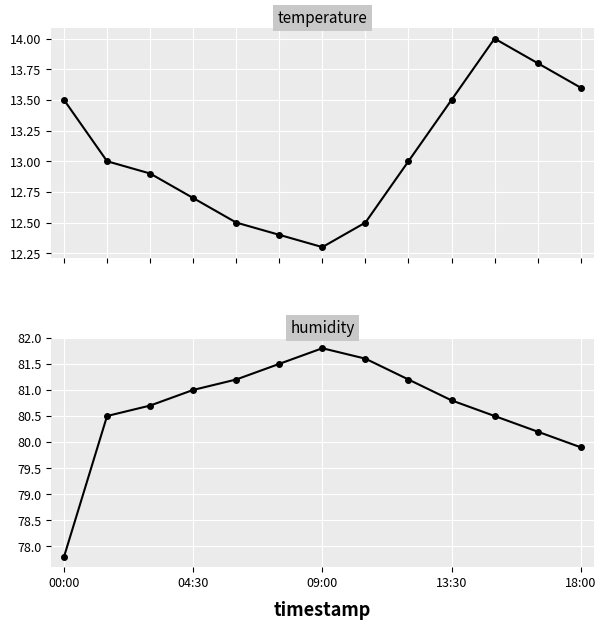

The value of temperature at 18:00 is 13.6. True or false?

True